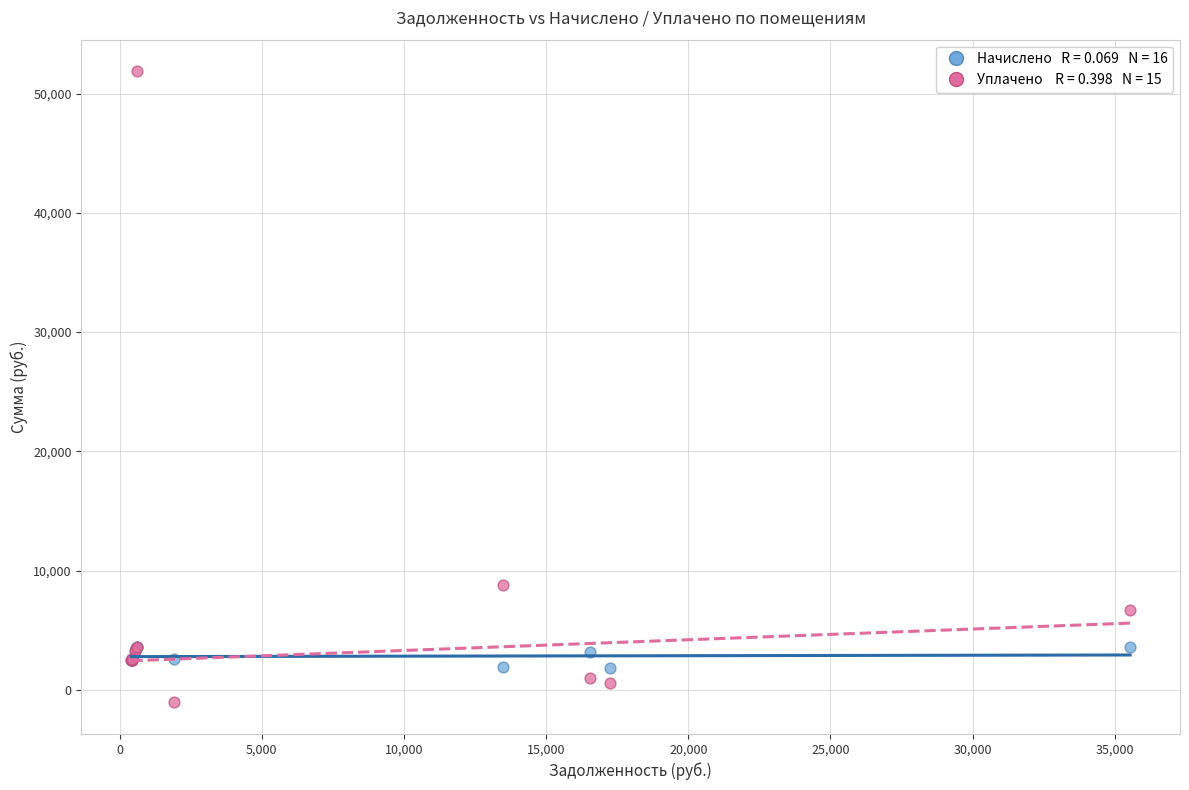

Across all series, what Y value is closest to 25408?

8806.6